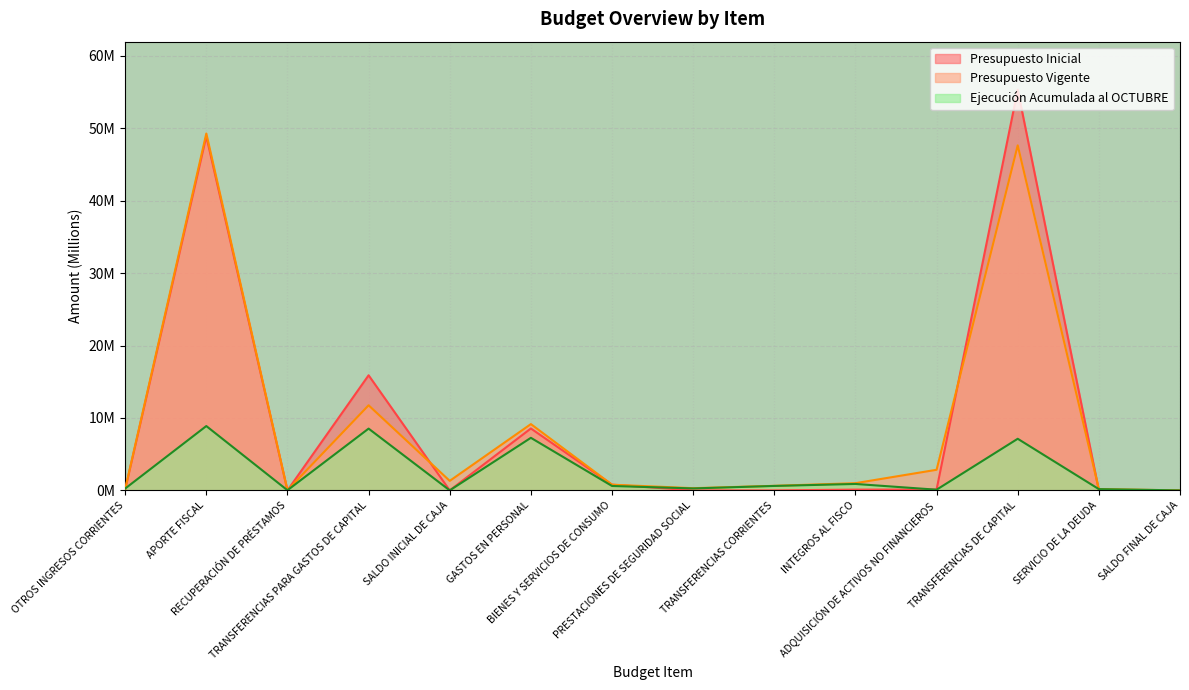

Which category has the lowest value in the Presupuesto Inicial series?

RECUPERACIÓN DE PRÉSTAMOS